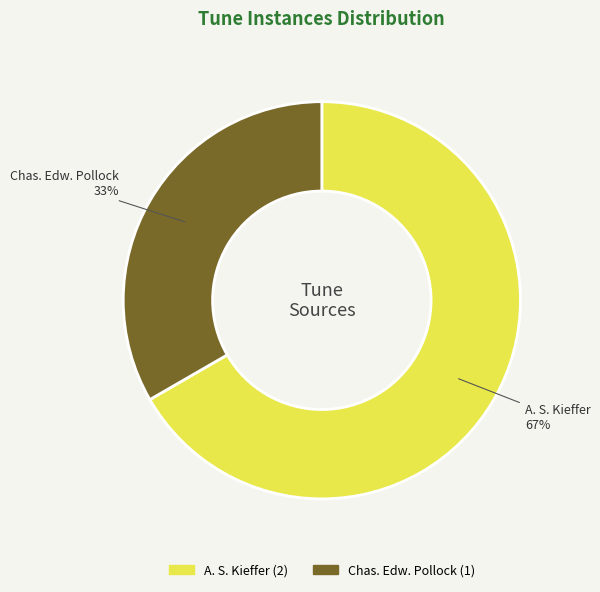

What is the ratio of the value at A. S. Kieffer to the value at Chas. Edw. Pollock?

2.0